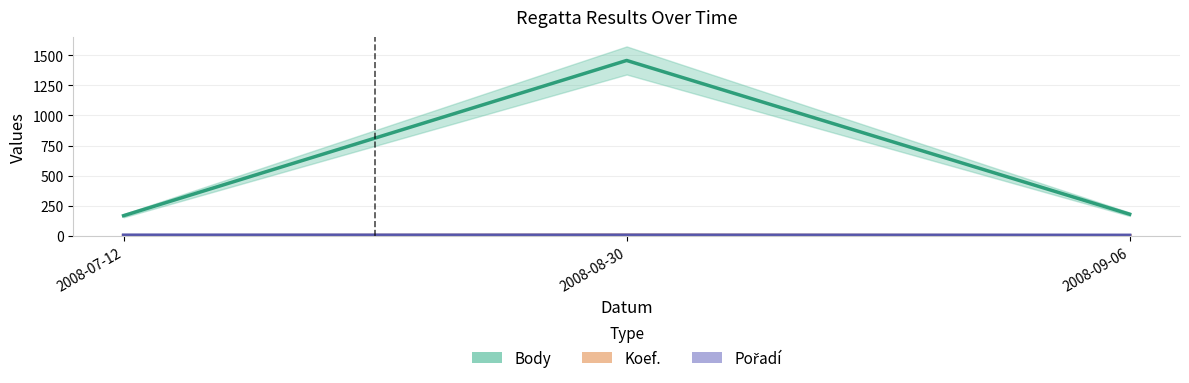

What is the difference between the highest and lowest values at 2008-08-30?

1453